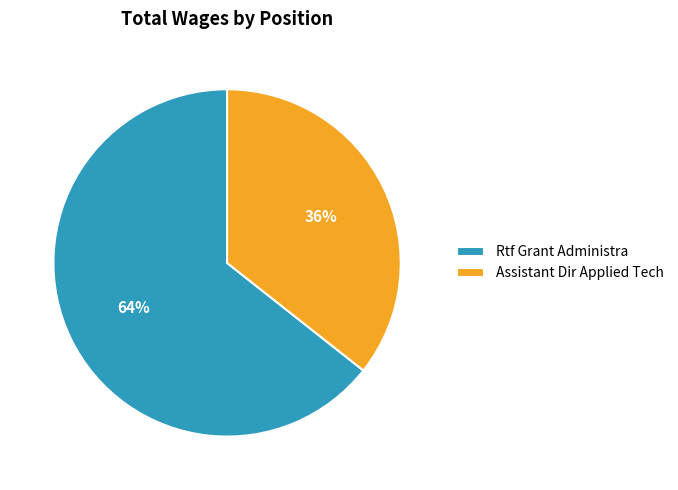

Is it true that Rtf Grant Administra is 75% of the pie?

False